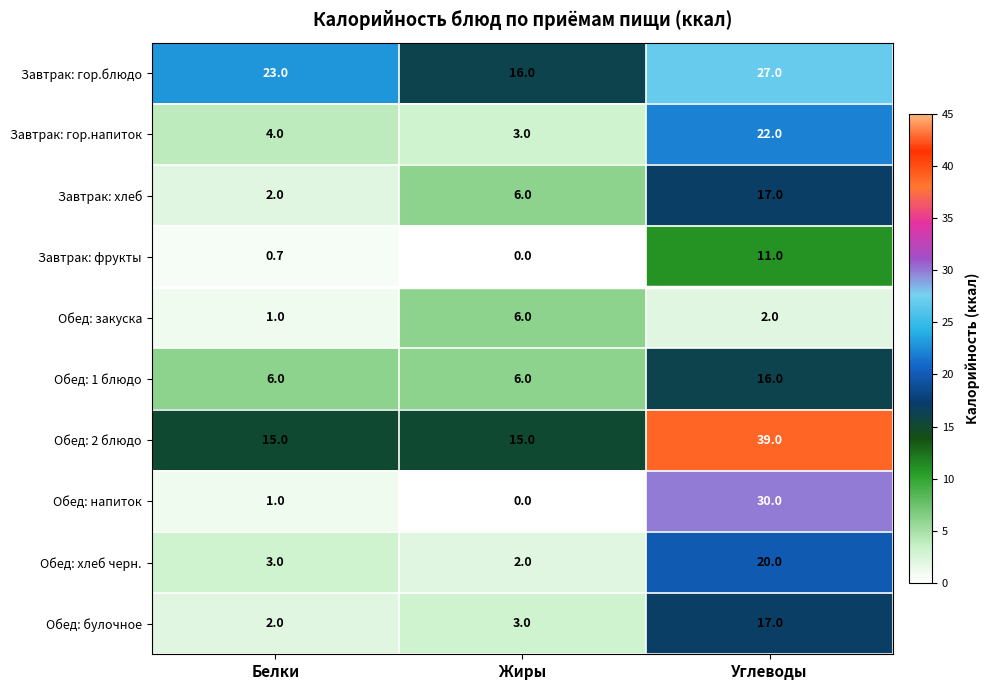

At which category is the sum across all series the highest?

Углеводы